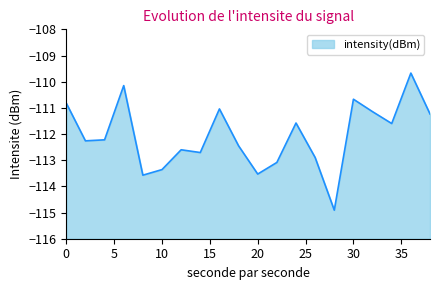

What is the difference between the values at 6 and 34?

1.4